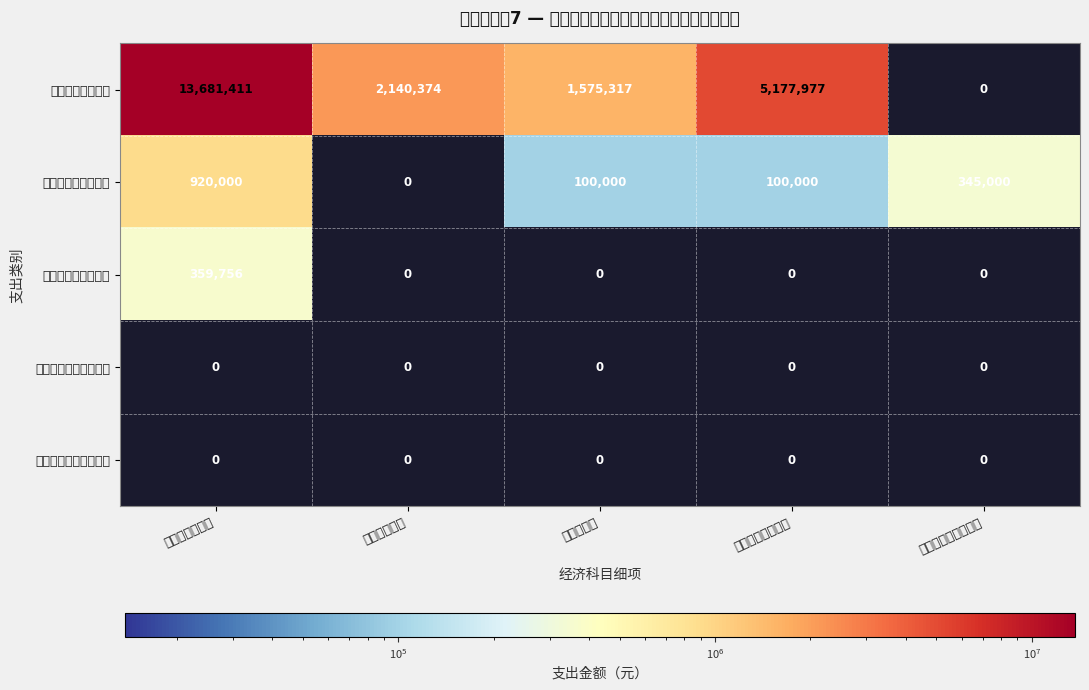

At which category is the sum across all series the highest?

工资奖金津补贴